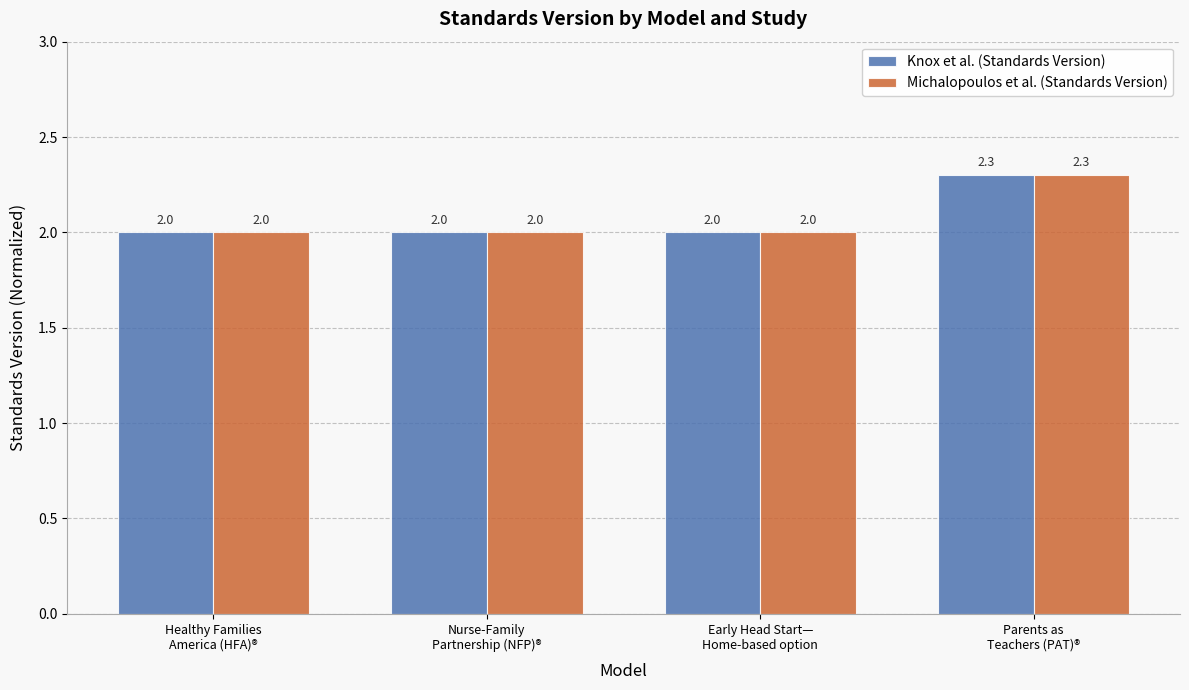

Reading left to right, transcribe all the data shown in this chart.

Knox et al. (Standards Version): 2.0	2.0	2.0	2.3
Michalopoulos et al. (Standards Version): 2.0	2.0	2.0	2.3